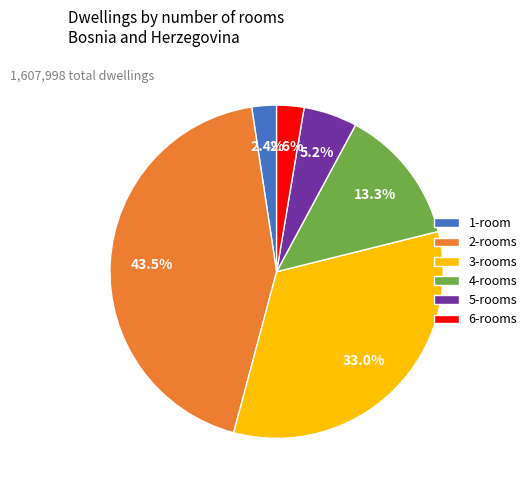

What is the ratio of the value at 5-rooms to the value at 1-room?

2.2